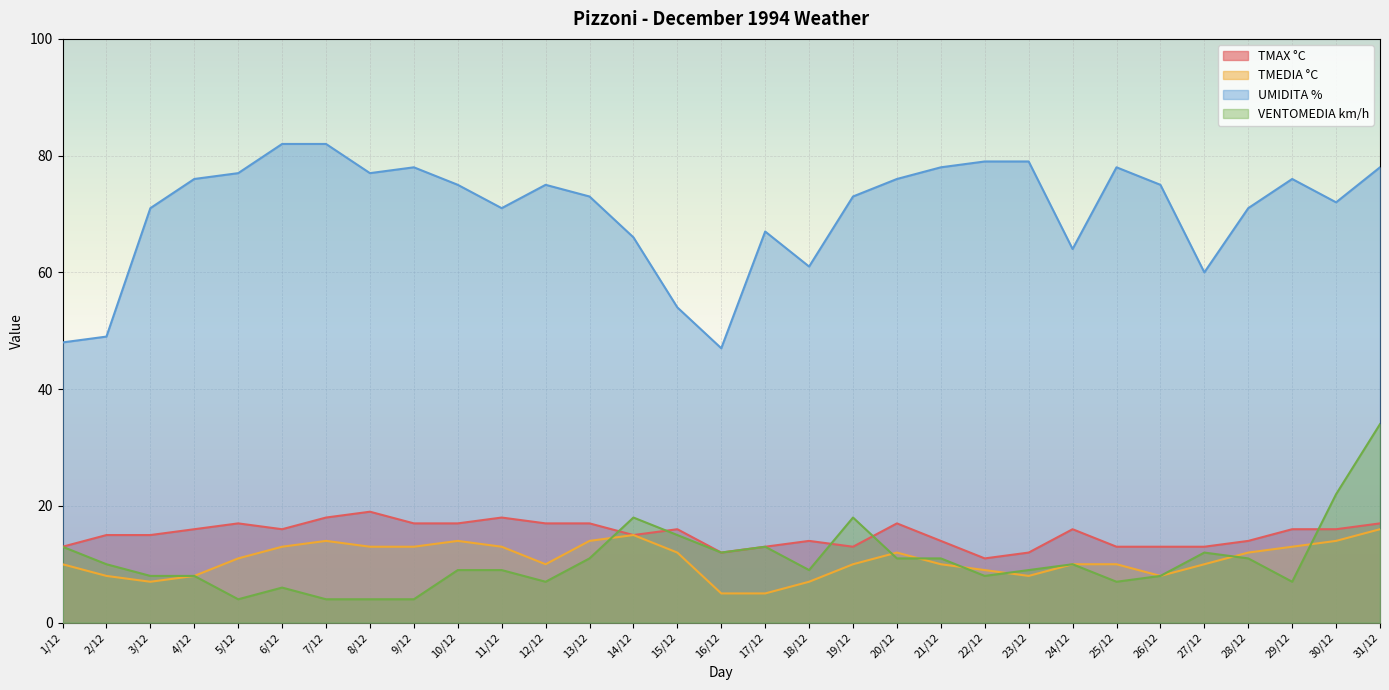

What is the maximum value shown in the chart?

82